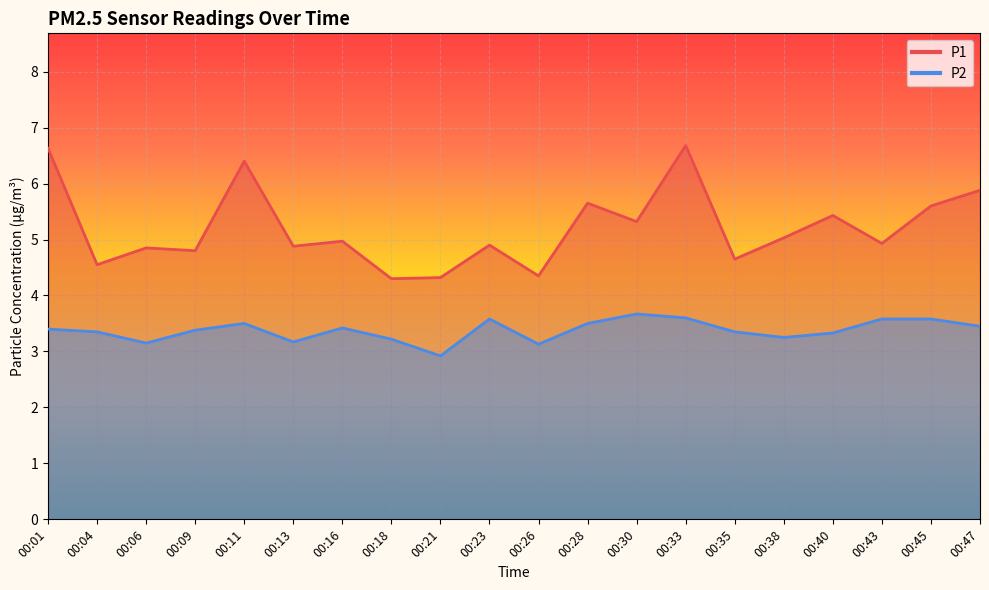

Where is the first local minimum for P1?

00:04